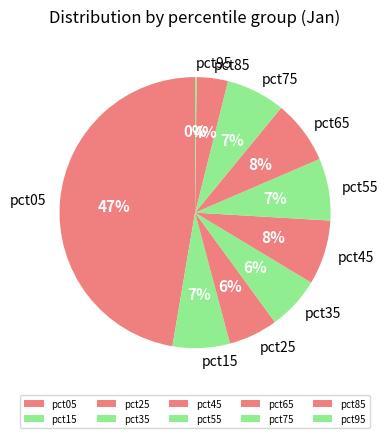

Does pct15 represent more than half of the total?

No